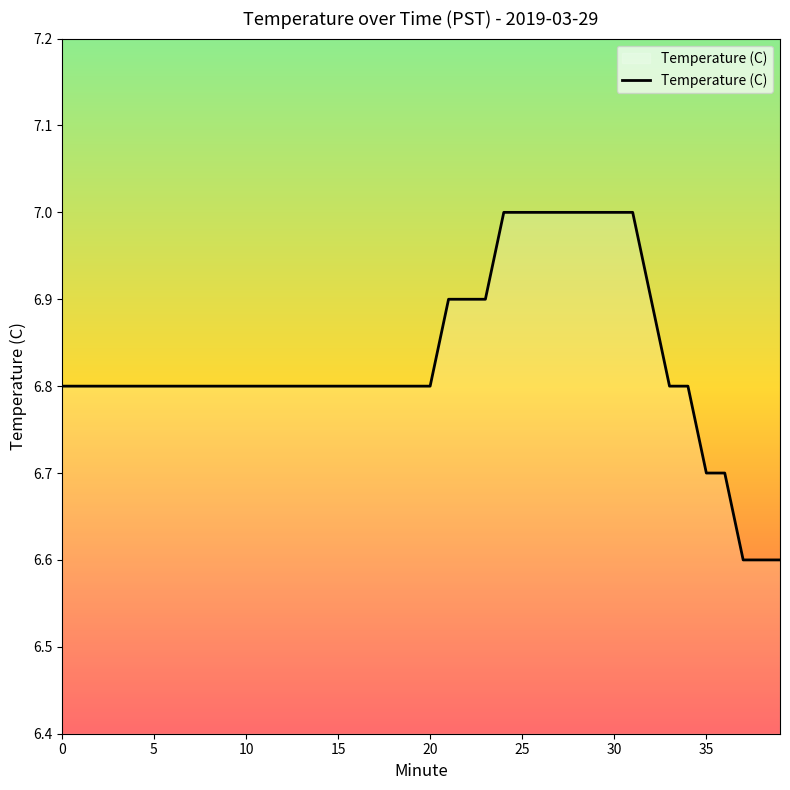

What is the smallest value displayed?

6.6